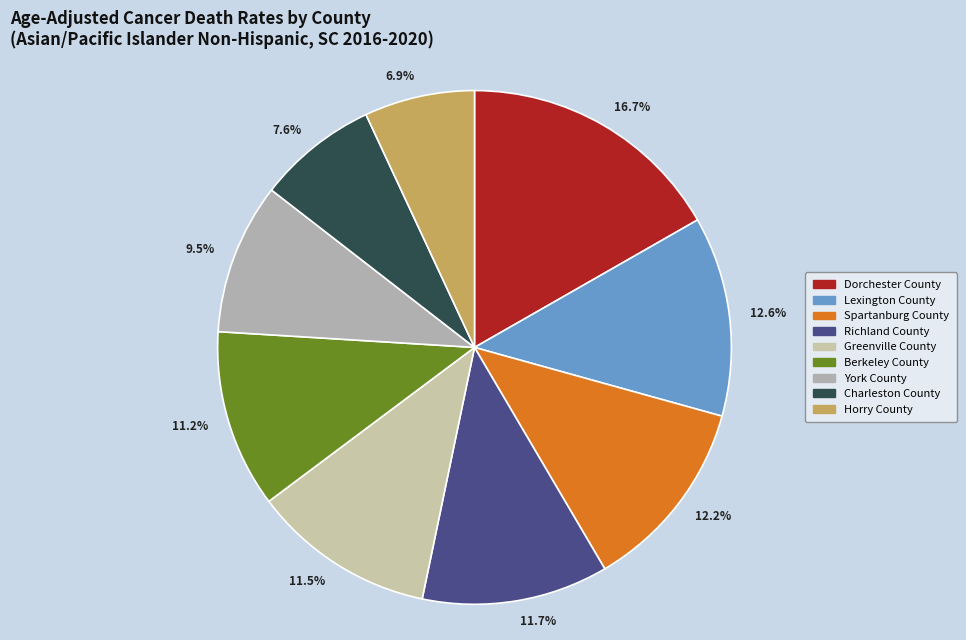

What is the largest slice in the pie chart?

16.7%